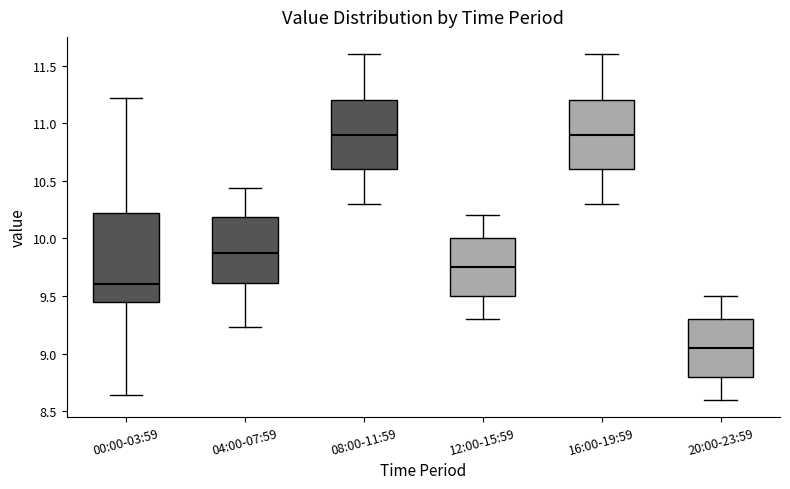

Reading left to right, read every box against the y-axis: the position of its median line, the range the box covers, and the ends of its whiskers. The values are not printed on the chart, so give them approximately, as read against the axis.

00:00-03:59: median 9.60, box 9.45 to 10.20, whiskers 8.65 to 11.20
04:00-07:59: median 9.90, box 9.60 to 10.20, whiskers 9.25 to 10.45
08:00-11:59: median 10.90, box 10.60 to 11.20, whiskers 10.30 to 11.60
12:00-15:59: median 9.75, box 9.50 to 10.00, whiskers 9.30 to 10.20
16:00-19:59: median 10.90, box 10.60 to 11.20, whiskers 10.30 to 11.60
20:00-23:59: median 9.05, box 8.80 to 9.30, whiskers 8.60 to 9.50